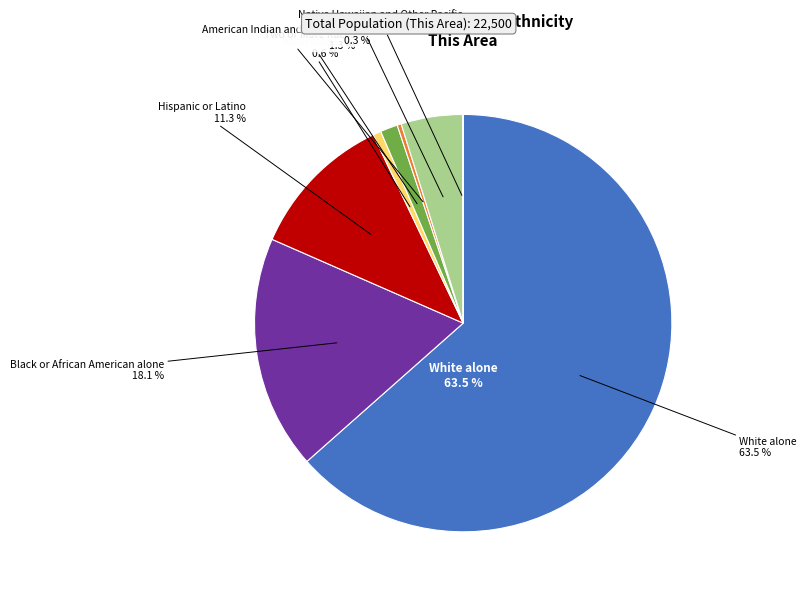

To the nearest percent, what is the combined percentage of Some Other Race alone and Black or African American alone?

23%